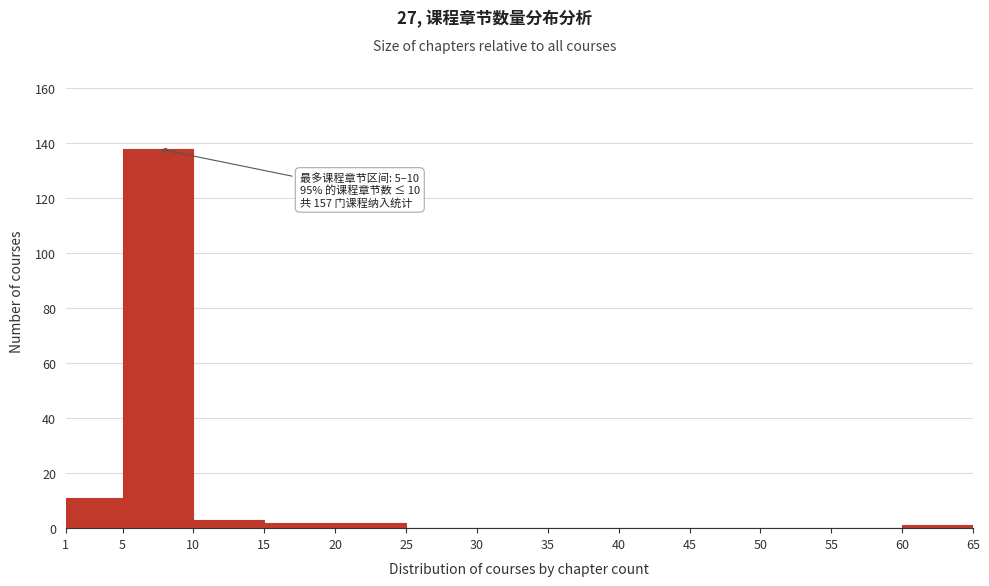

Over which range of the x-axis is the bar tallest?

5 to 10